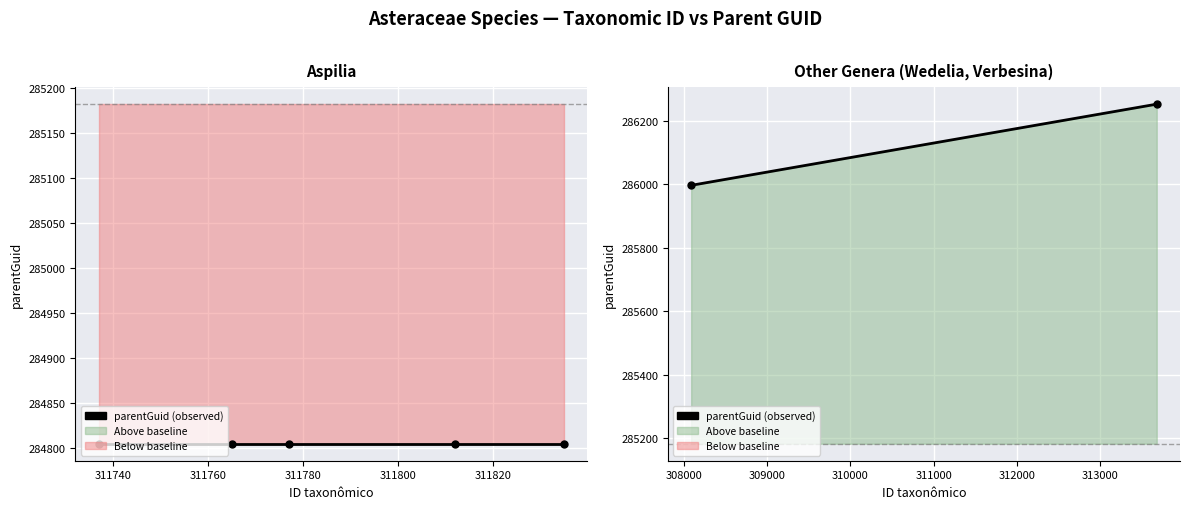

Approximately how many times larger is the value at 311740 compared to 311720?

1.0